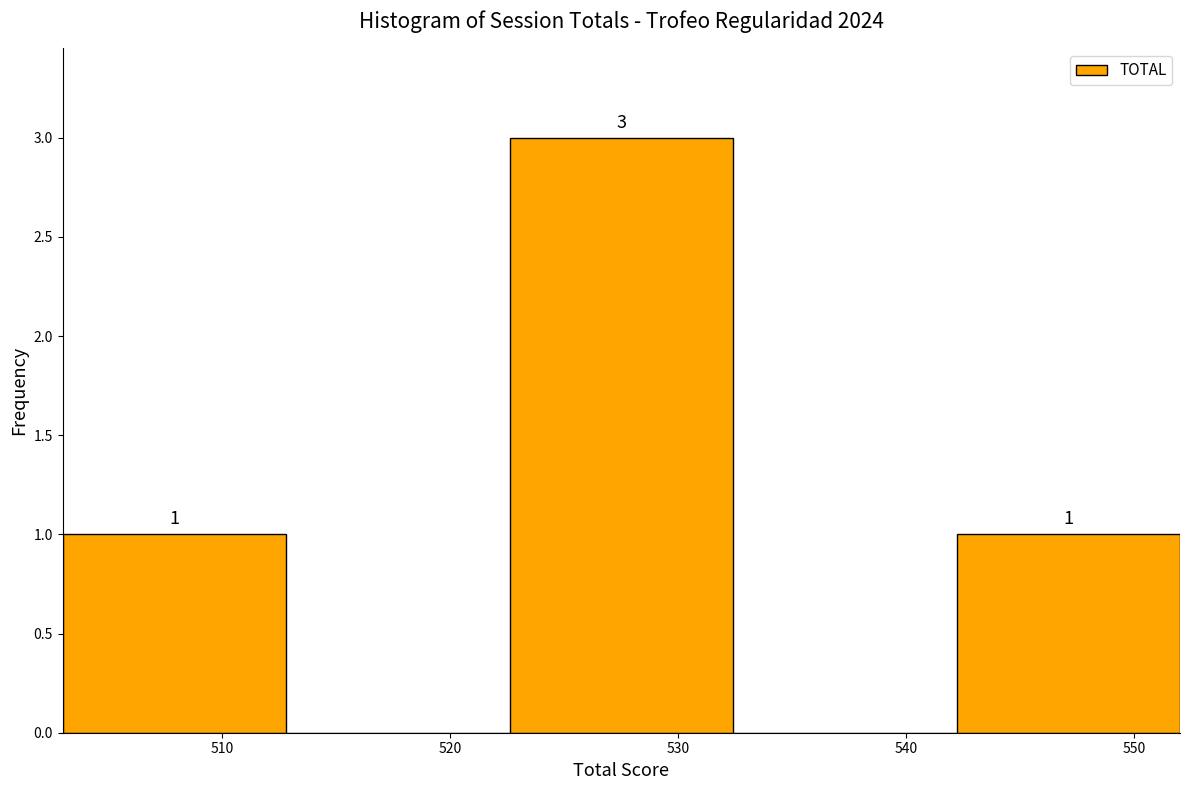

Over which range of the x-axis is the bar tallest?

522.6 to 532.4